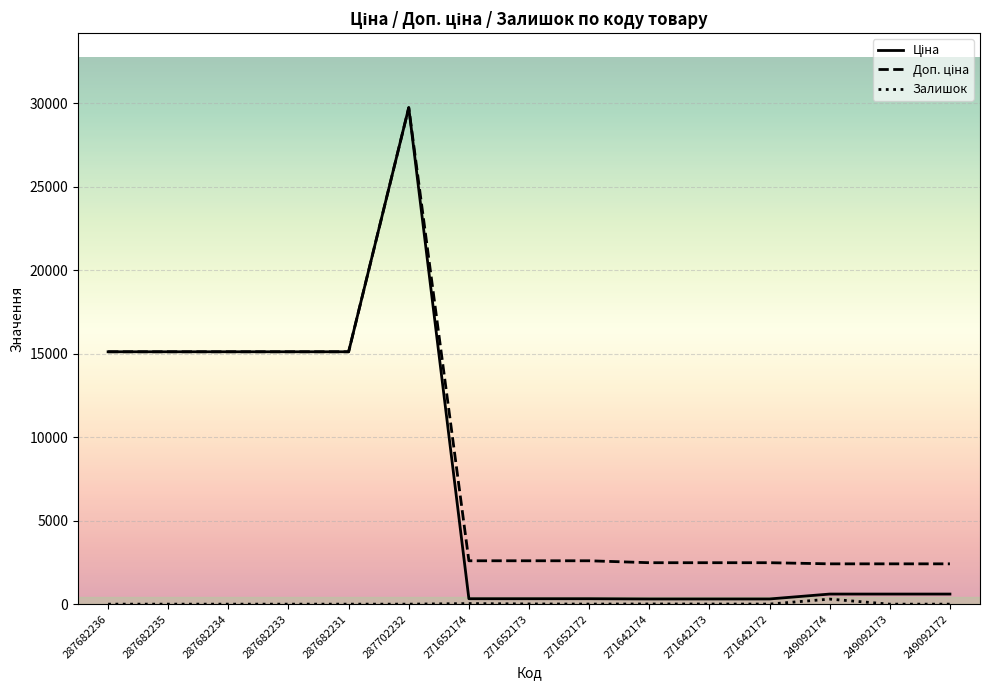

At which category is the sum across all series the highest?

287702232